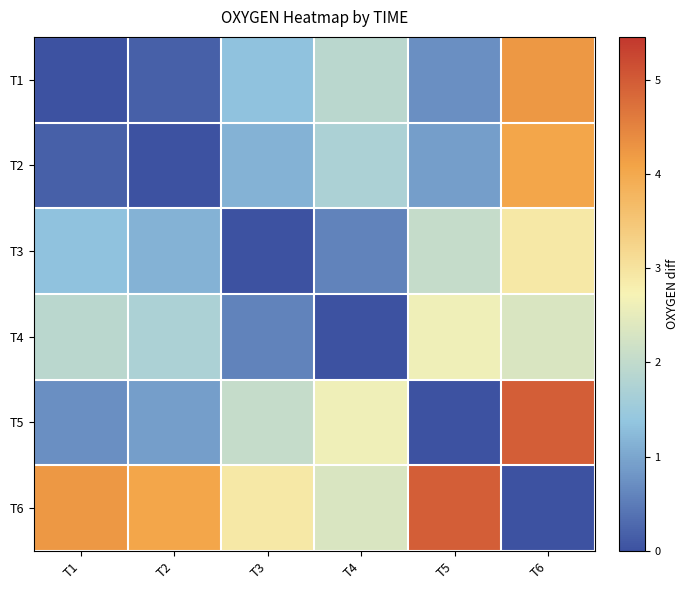

At which category does the chart reach its minimum across all series?

T1